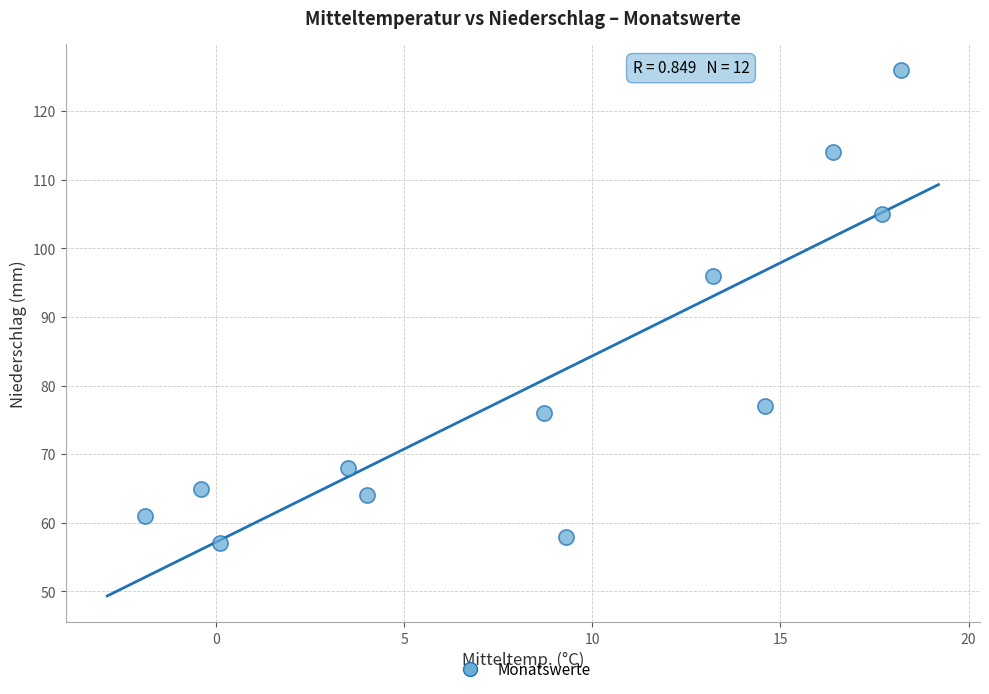

What Y value in the scatter plot is closest to 91?

96